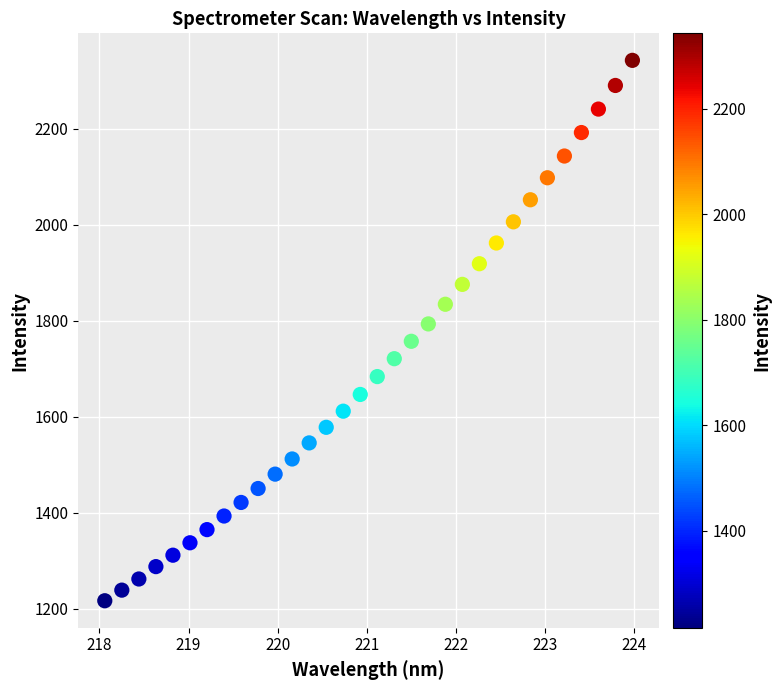

What is the range of Y values (max minus min)?

1125.8